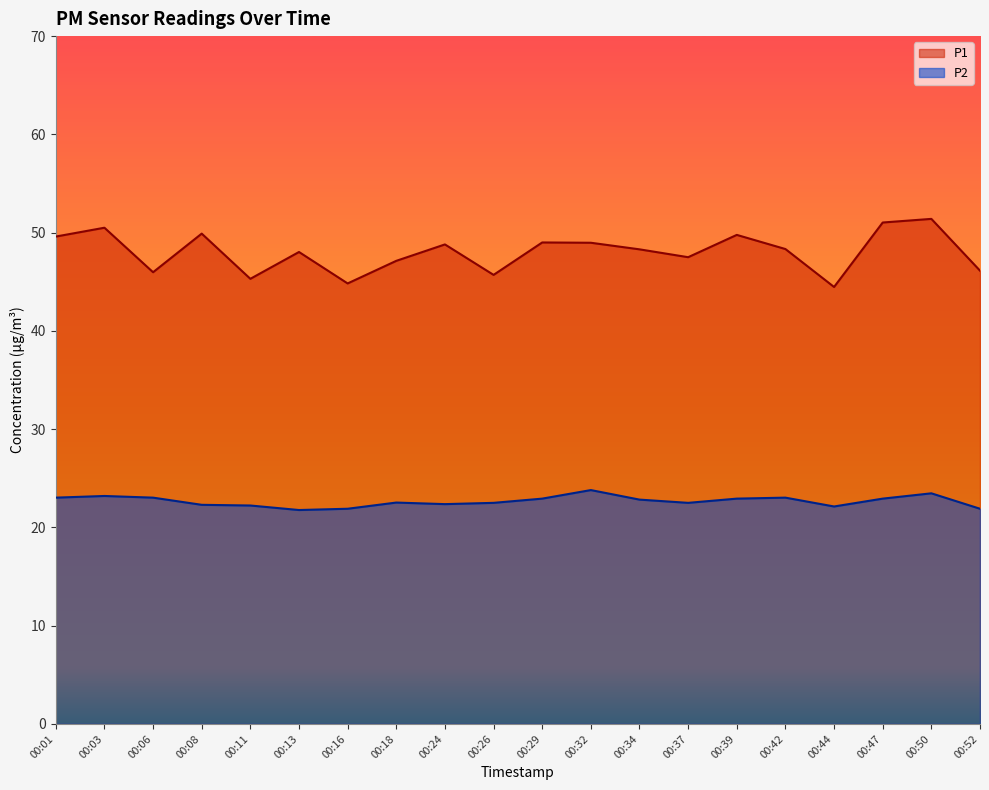

What is the value of the P1 point at the 16th from the left?

48.3